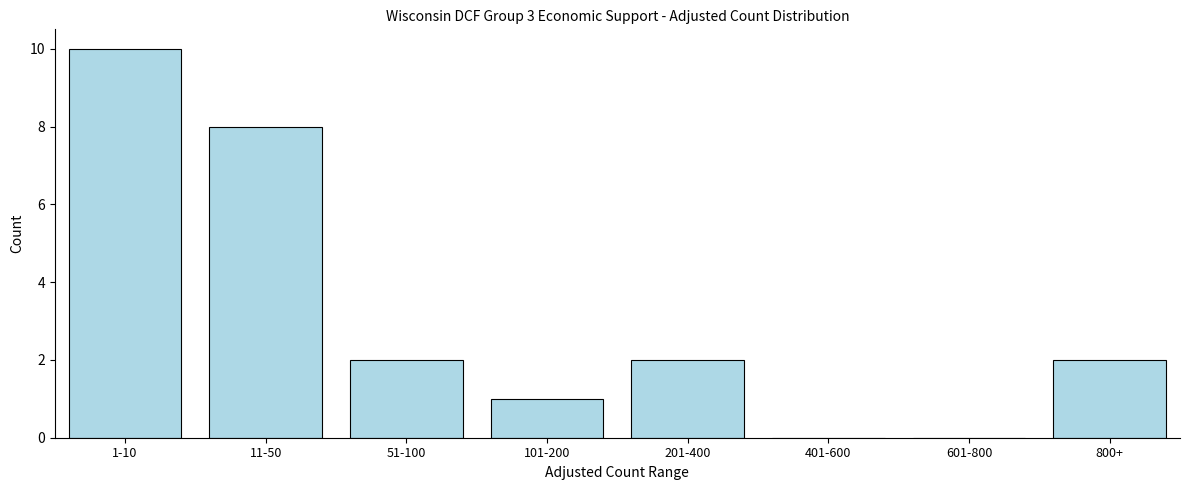

Reading left to right, list all the values displayed in this chart.

1-10=10	11-50=8	51-100=2	101-200=1	201-400=2	401-600=0	601-800=0	800+=2